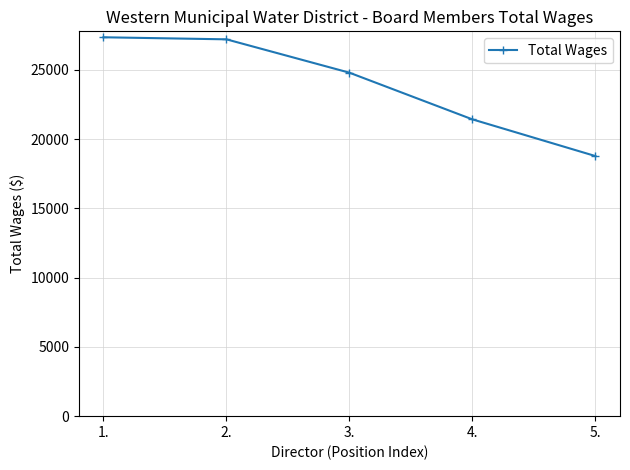

Reading left to right, list all the values displayed in this chart.

1.=27345	2.=27196	3.=24789	4.=21420	5.=18772